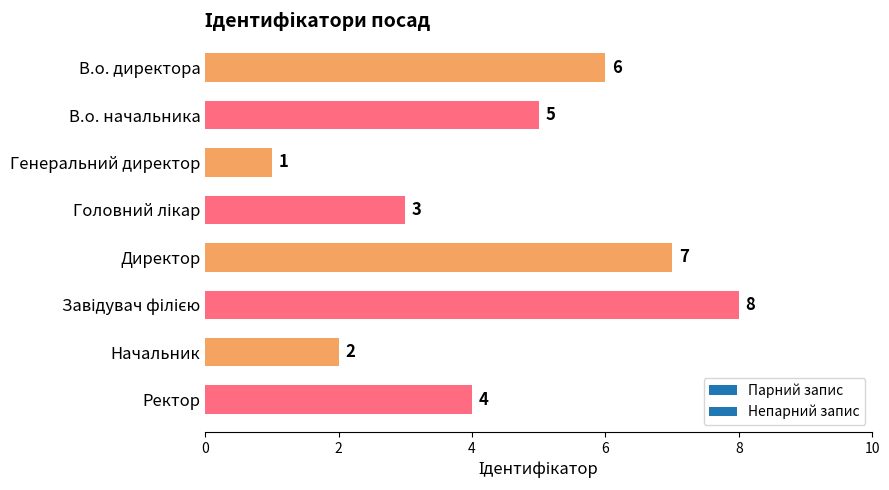

What is the smallest value displayed?

1